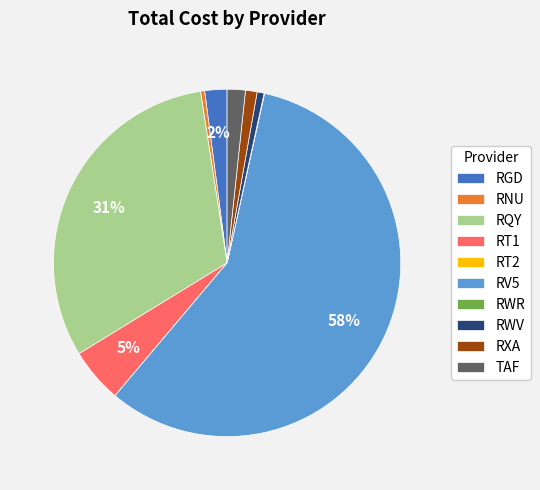

To the nearest percent, what is the difference between the largest and smallest slice percentages?

58%